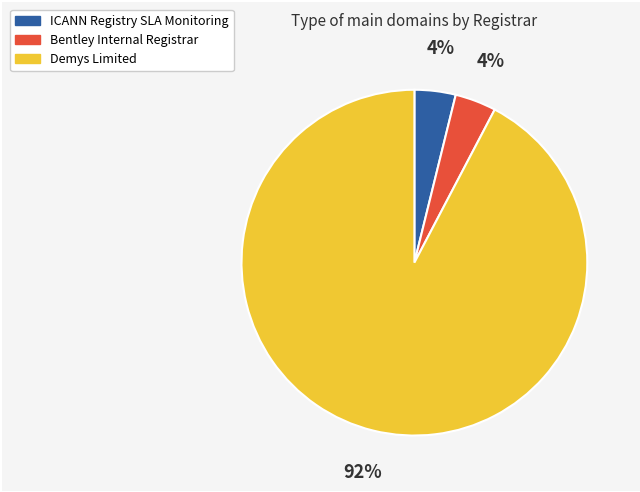

To the nearest percent, what is the difference between the largest and smallest slice percentages?

88%